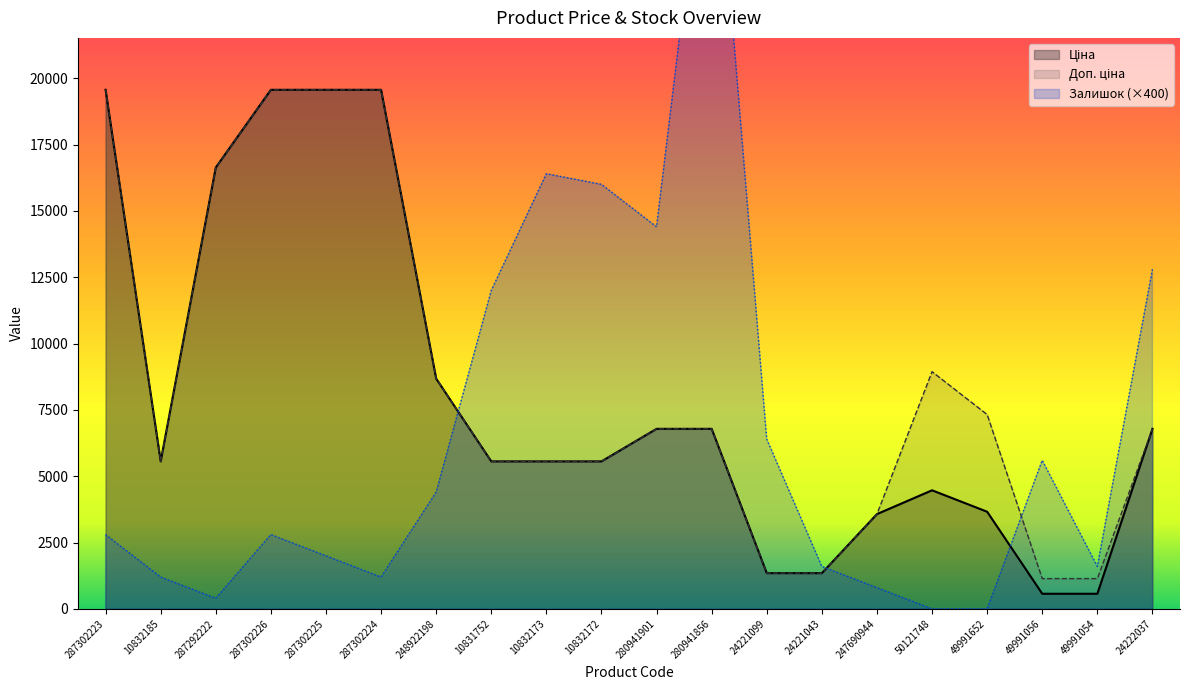

Does the chart display data point markers on the line(s)?

No